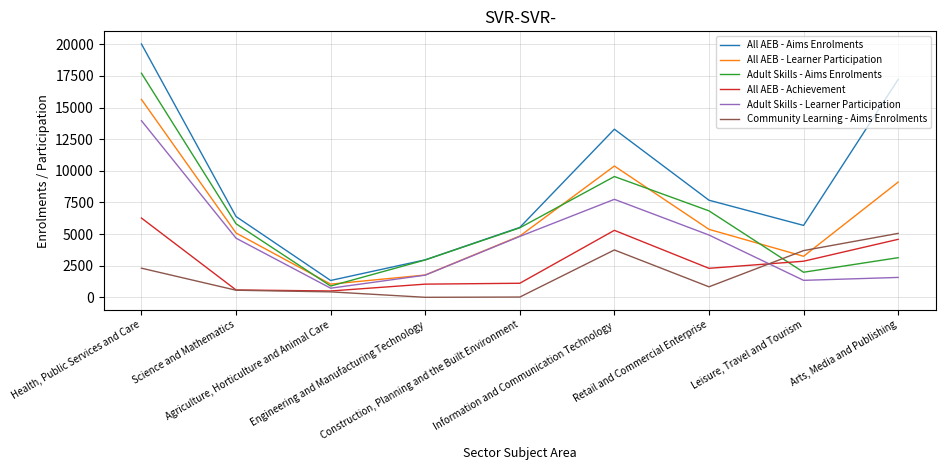

After their last crossing, which series has the higher values: Community Learning - Aims Enrolments or Adult Skills - Learner Participation?

Community Learning - Aims Enrolments